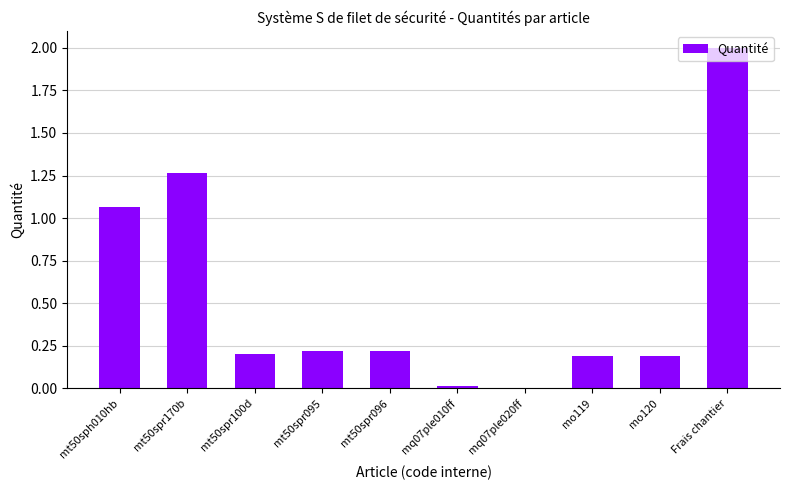

At which category does the chart reach its peak across all series?

Frais chantier